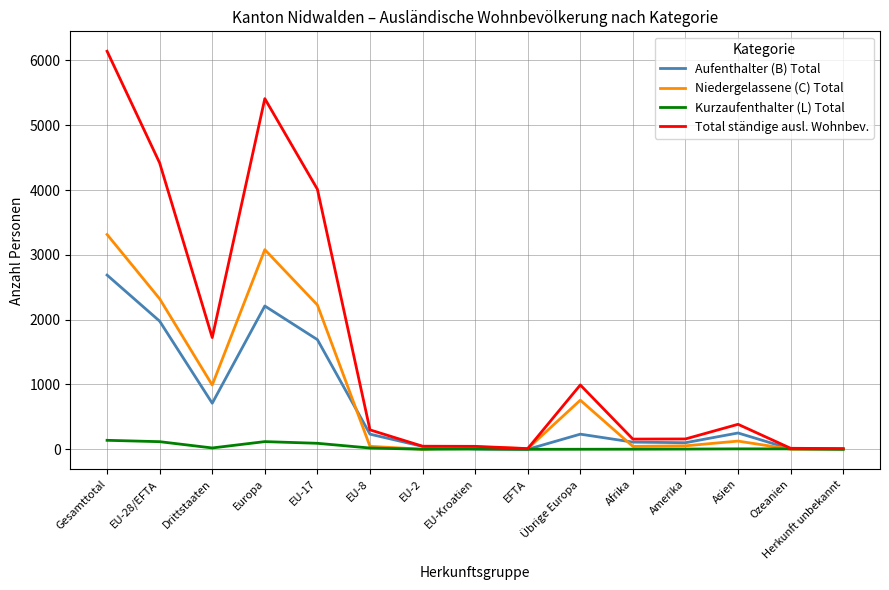

List the series in order of their peak value, lowest first.

Kurzaufenthalter (L) Total, Aufenthalter (B) Total, Niedergelassene (C) Total, Total ständige ausl. Wohnbev.